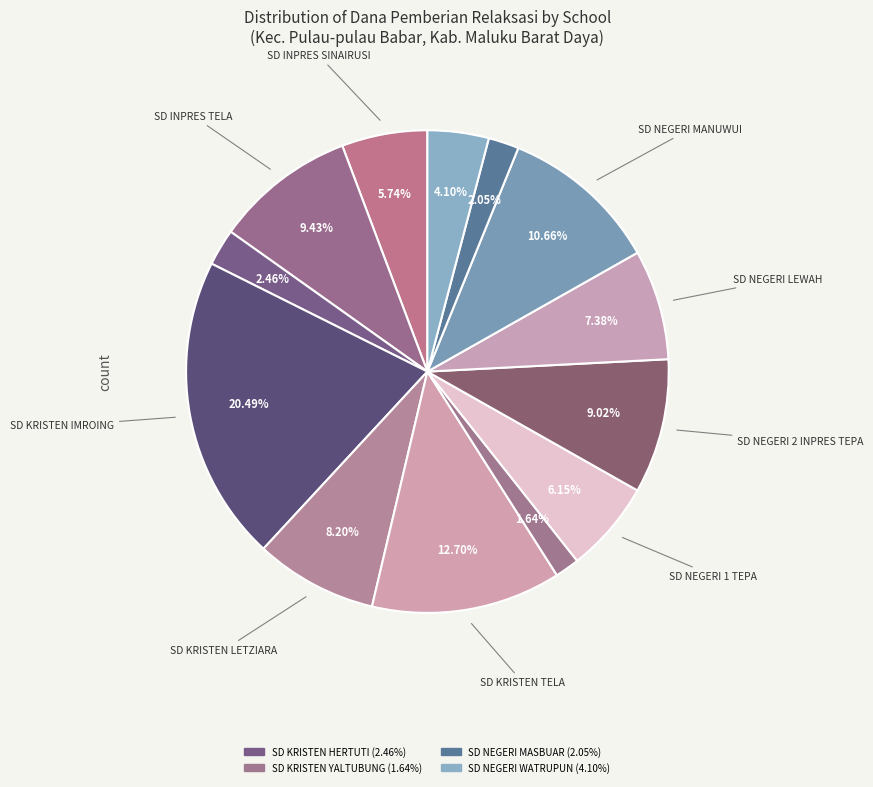

How many segments does this pie chart have?

13